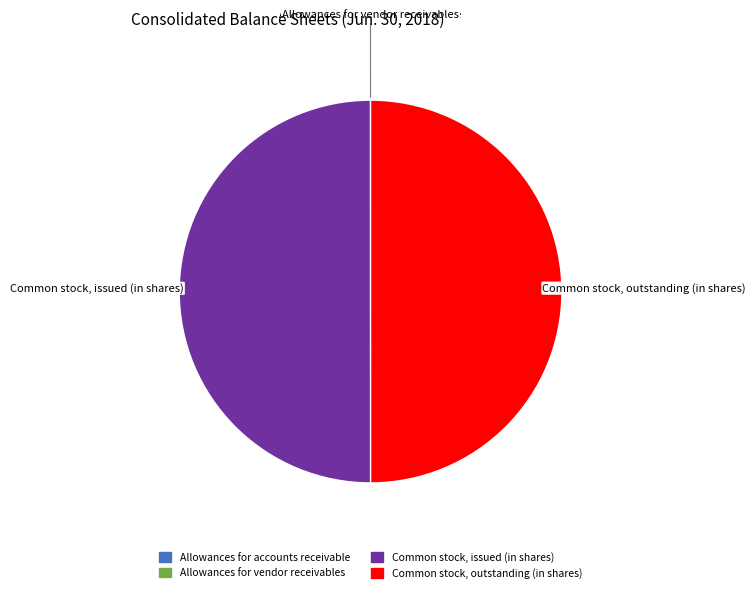

Combined, do Common stock, outstanding (in shares) and Common stock, issued (in shares) account for over 50%?

Yes